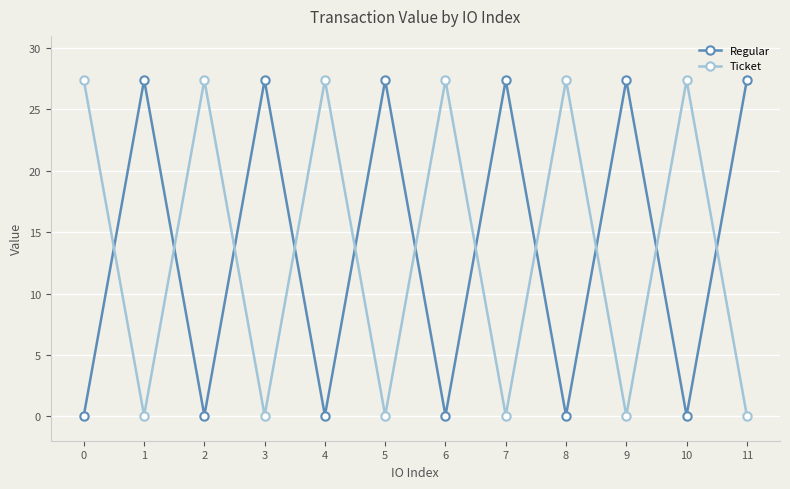

How many intersections are there between Ticket and Regular?

11